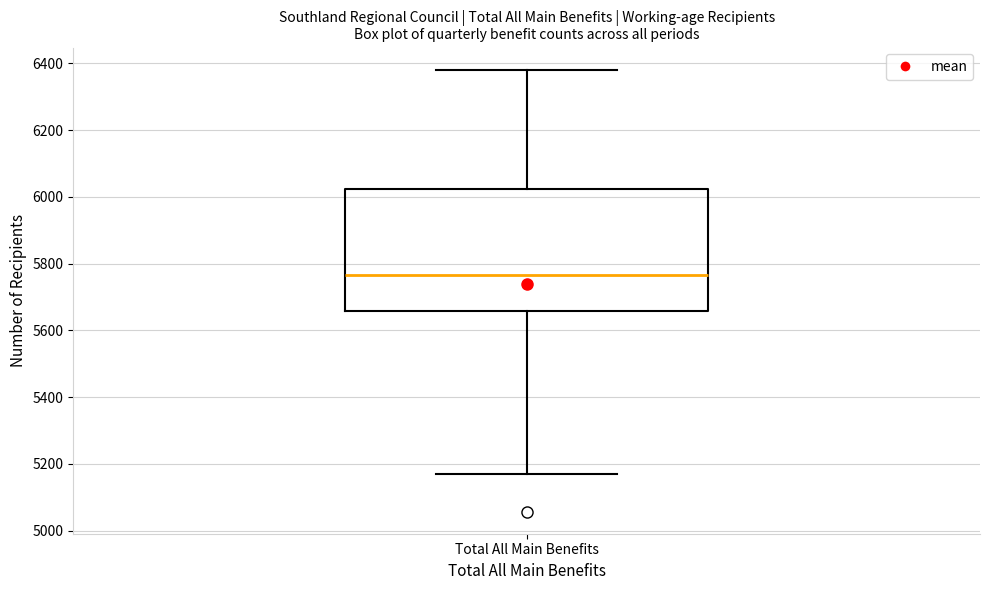

Transcribe this box plot: give where the median line is, the range the box spans, and where the two whiskers end, as read against the y-axis. The values are not printed on the chart, so give them approximately, as read against the axis.

median 5760, box 5660 to 6020, whiskers 5160 to 6380